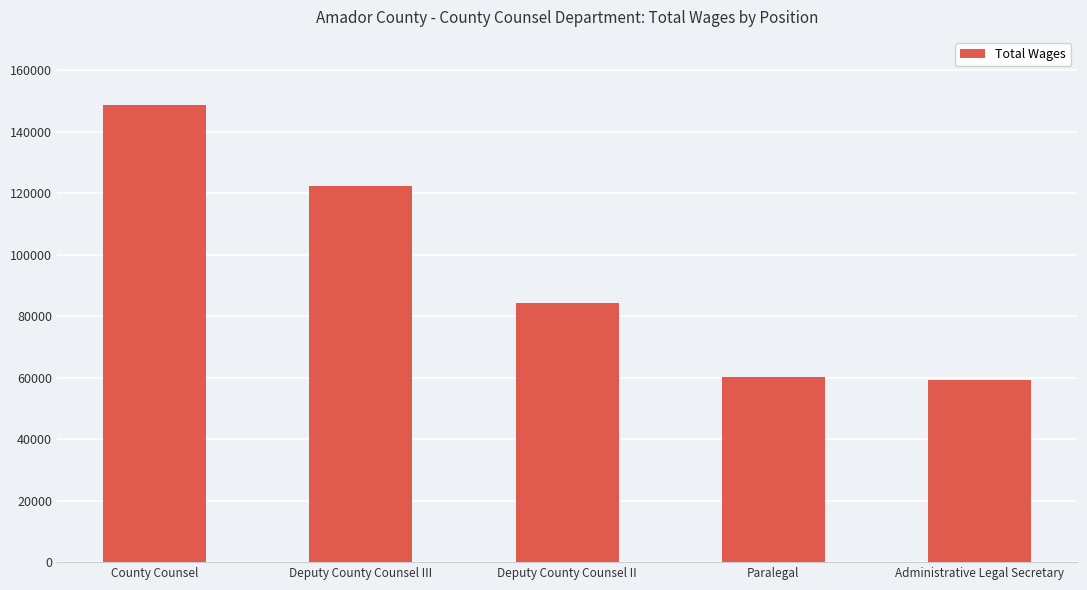

How many bars are there in total?

5